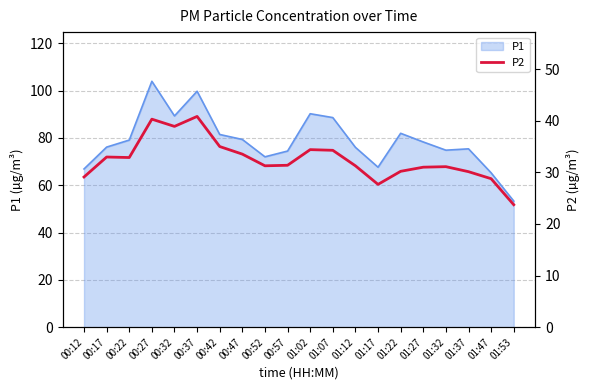

At which label does the data first exceed 31?

00:17